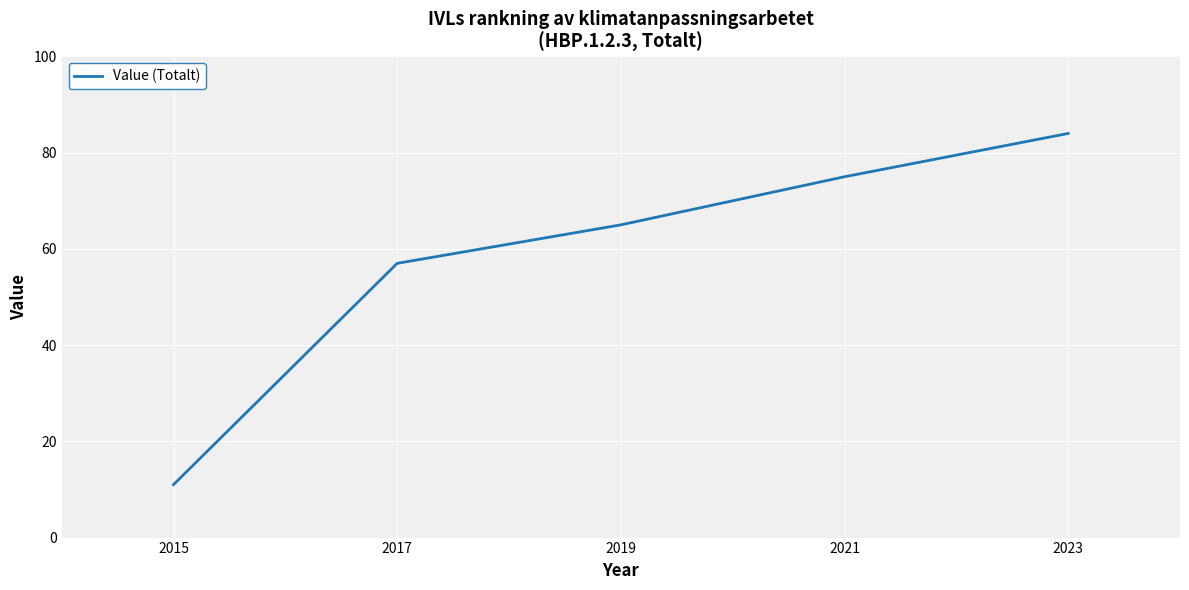

The chart shows a value of 65 at 2019. True or false?

True